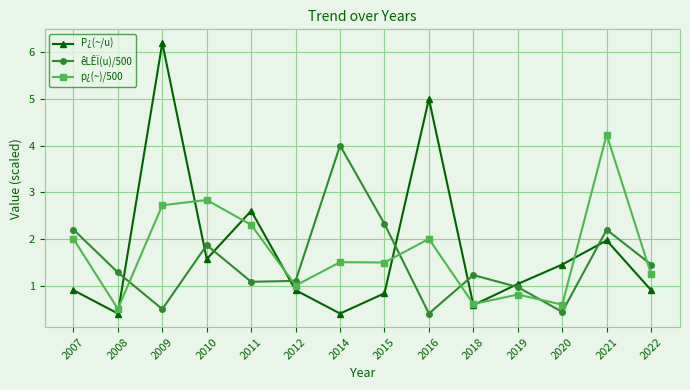

At which category does P¿(~/u) reach its first local valley?

2008